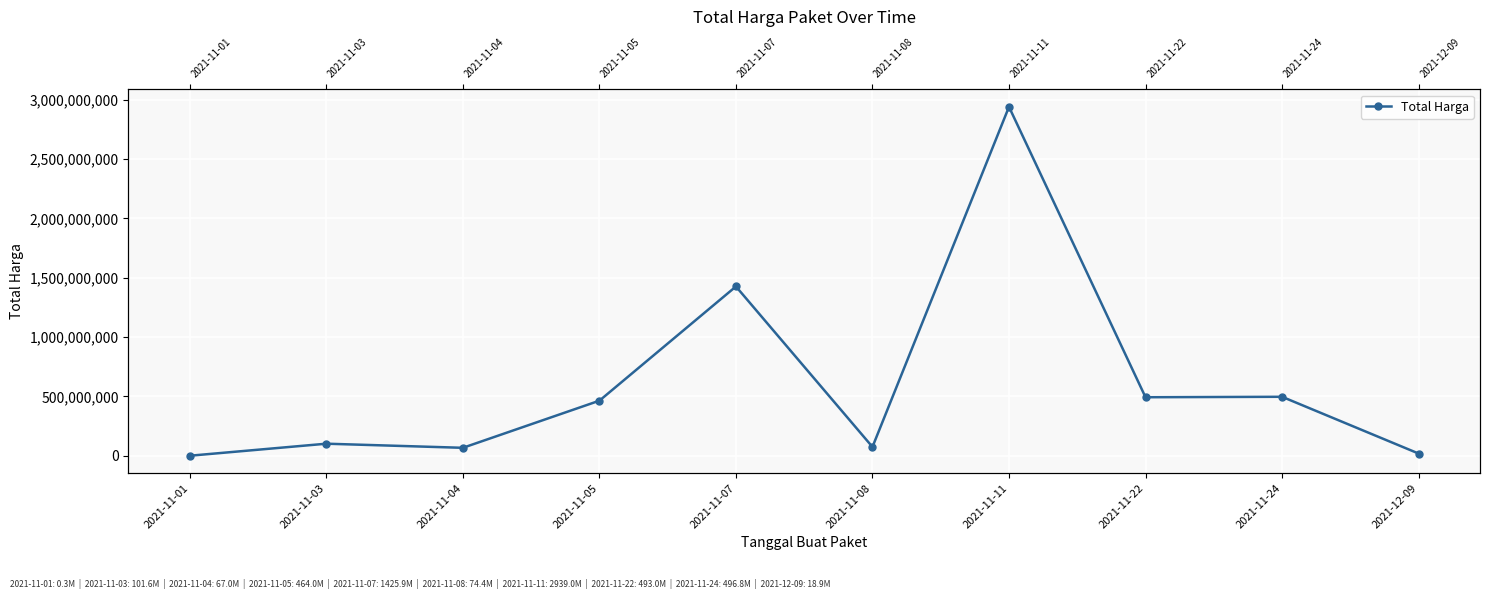

What is the label of the 10th point from the left?

2021-12-09